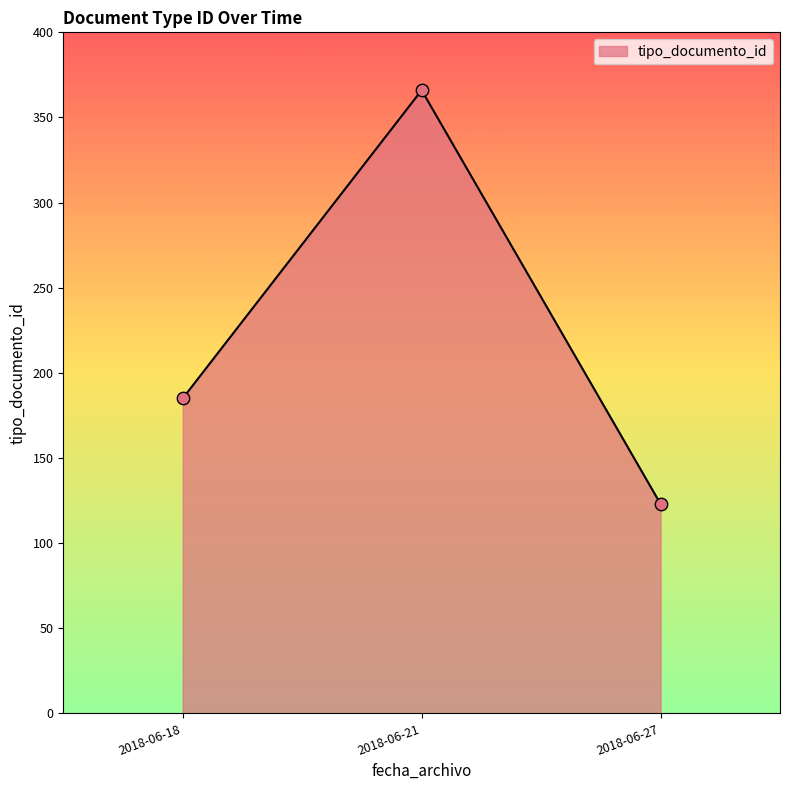

Approximately how many times larger is the value at 2018-06-18 compared to 2018-06-21?

0.5